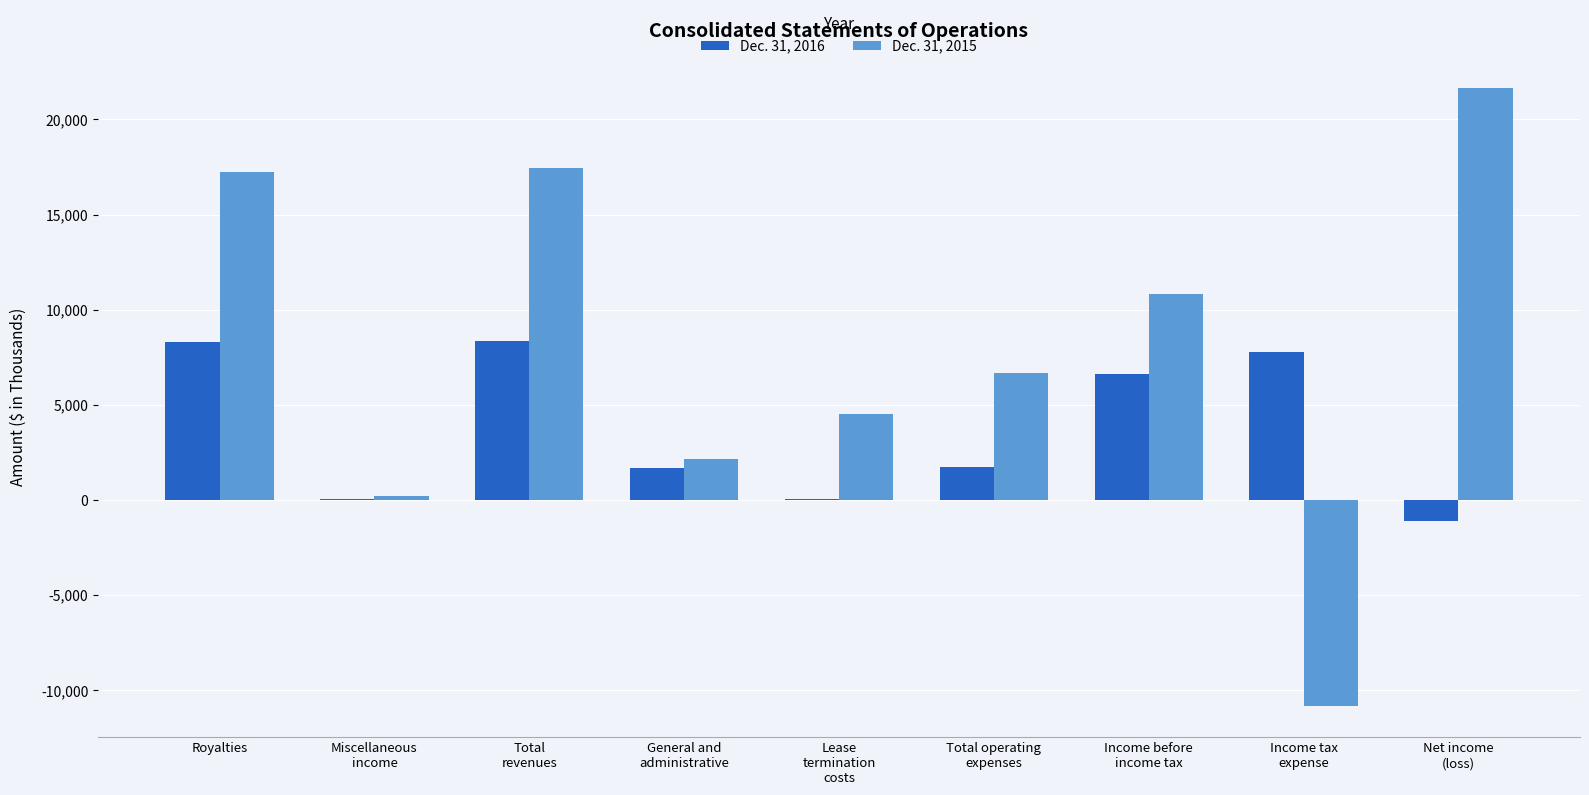

Which series has the largest total across all categories?

Dec. 31, 2015